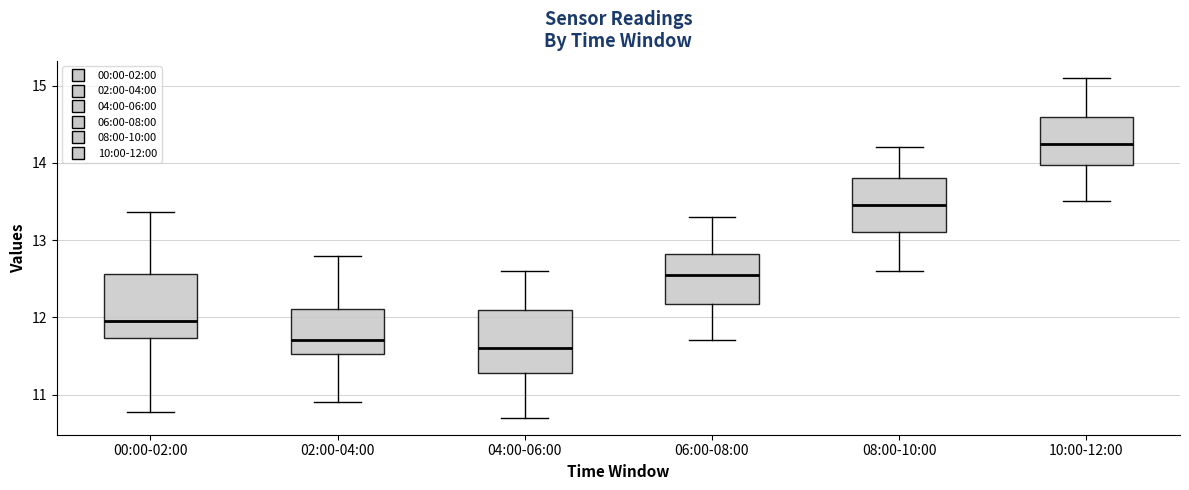

Which box has the highest median line?

10:00-12:00